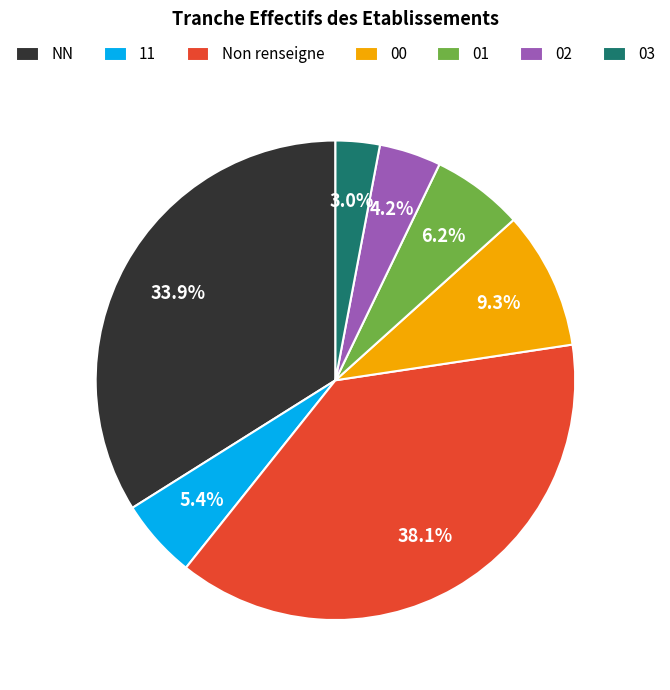

Is the sum of NN and 01 greater than half?

No